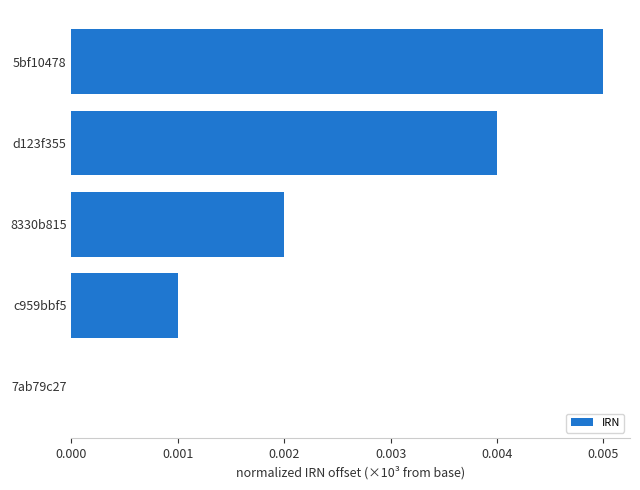

At which category does the chart reach its peak across all series?

5bf10478